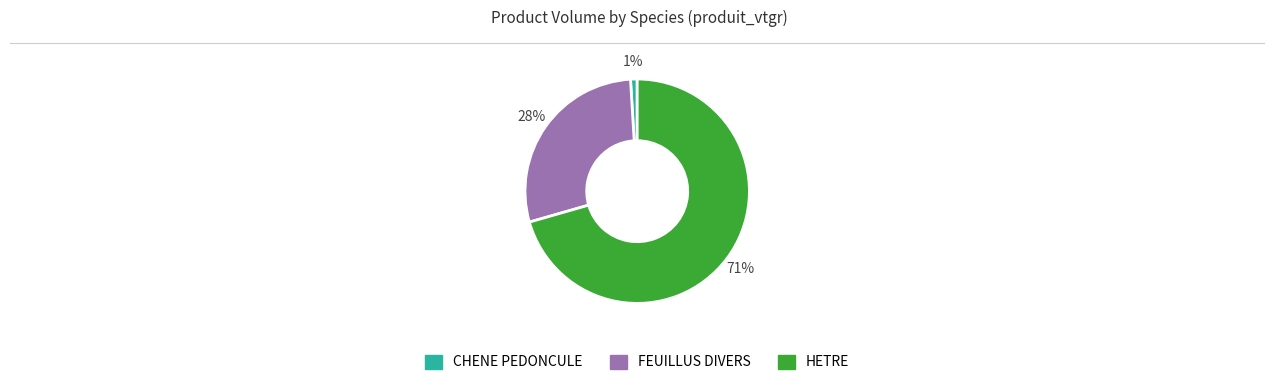

To the nearest percent, what is the difference between the largest and smallest slice percentages?

70%